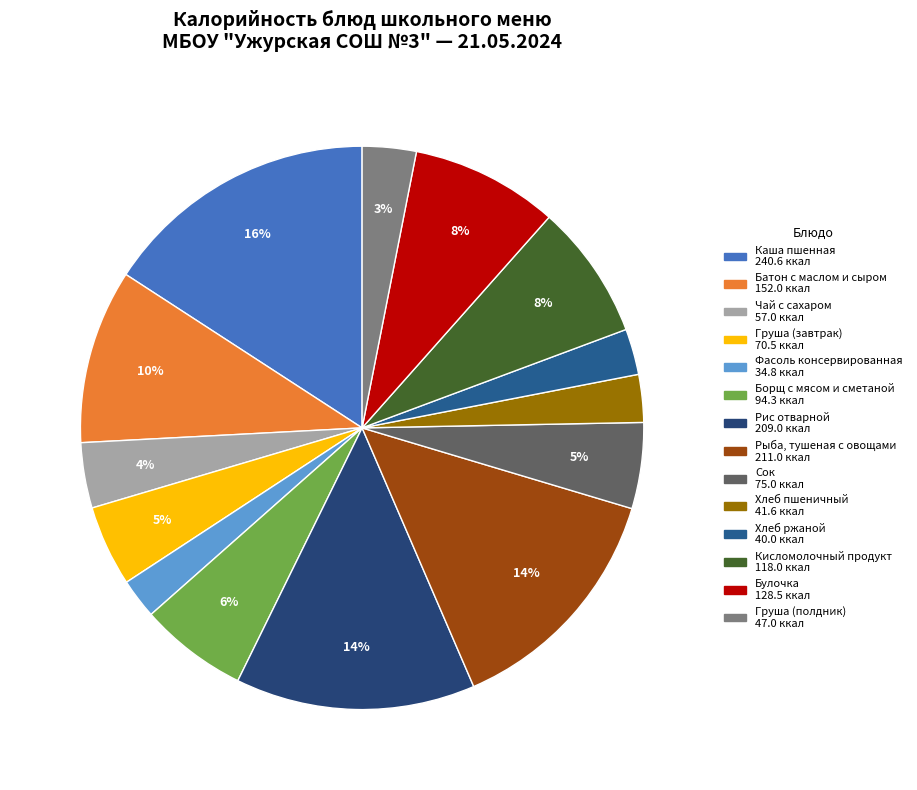

Approximately how many times larger is the value at Каша пшенная compared to Батон с маслом и сыром?

1.6